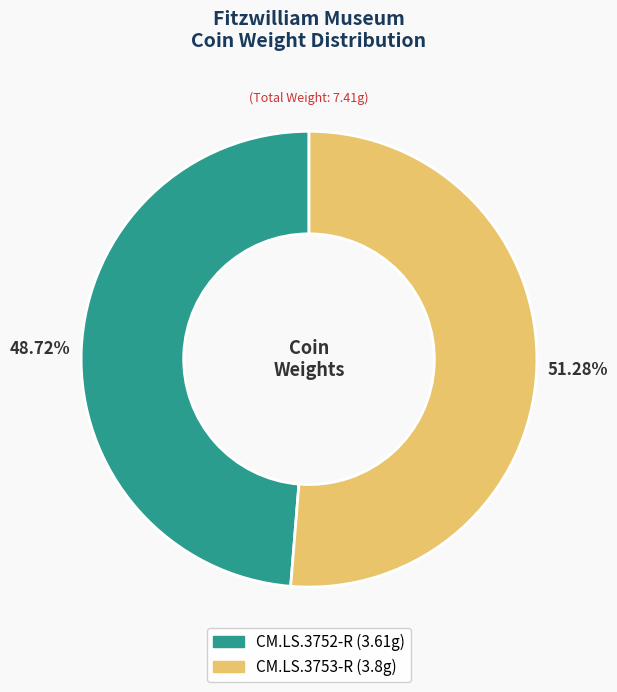

What is the total percentage of CM.LS.3753-R and CM.LS.3752-R?

100.0%